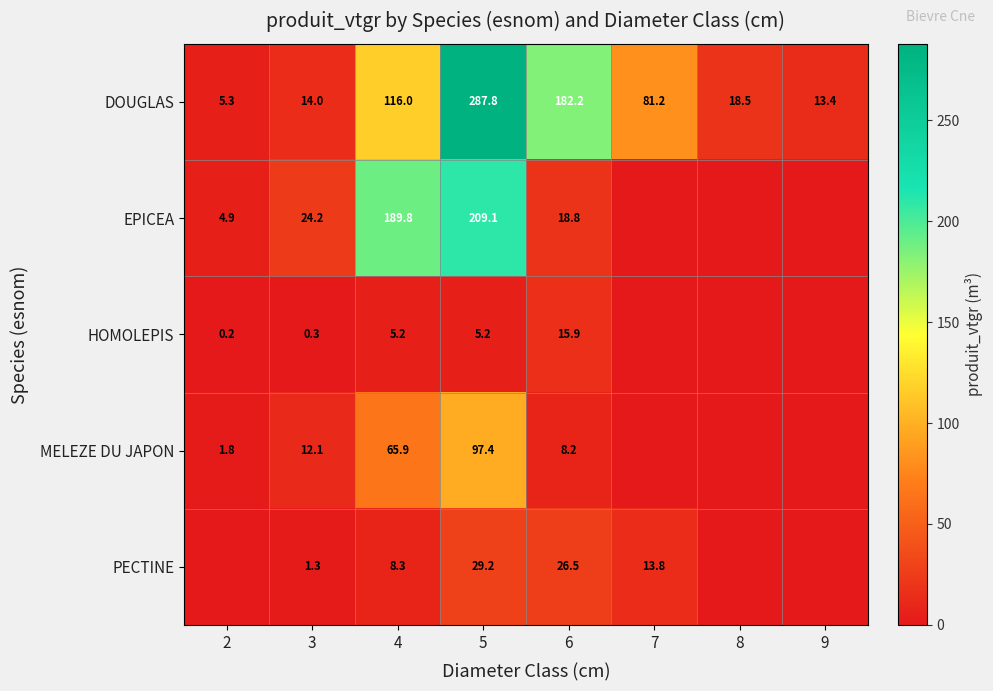

True or false: HOMOLEPIS has a value of 5.2 at 4.

True